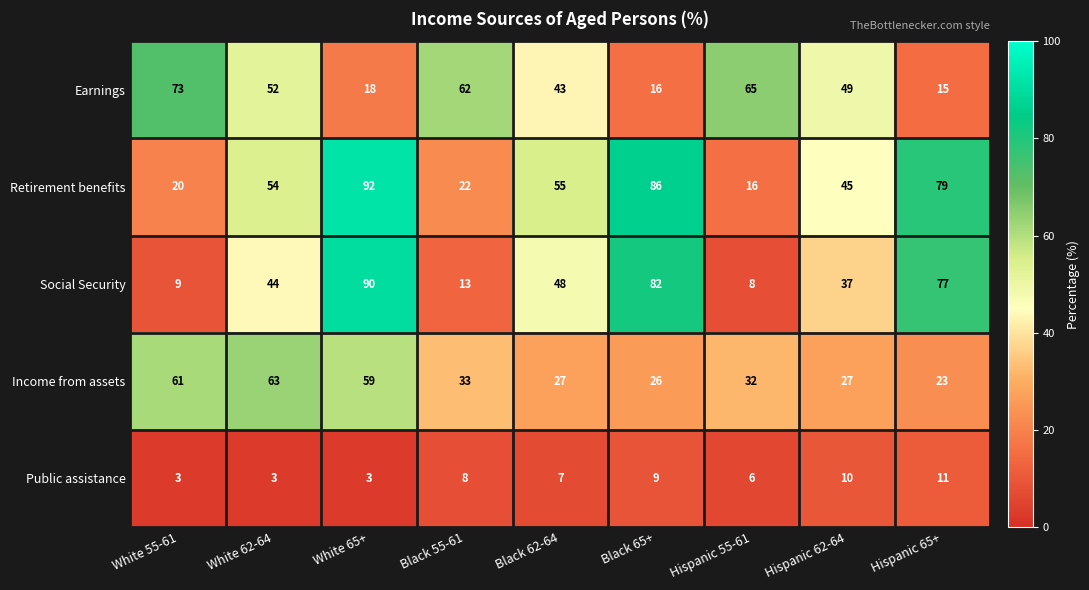

Which category has the lowest value in the Social Security series?

Hispanic 55-61